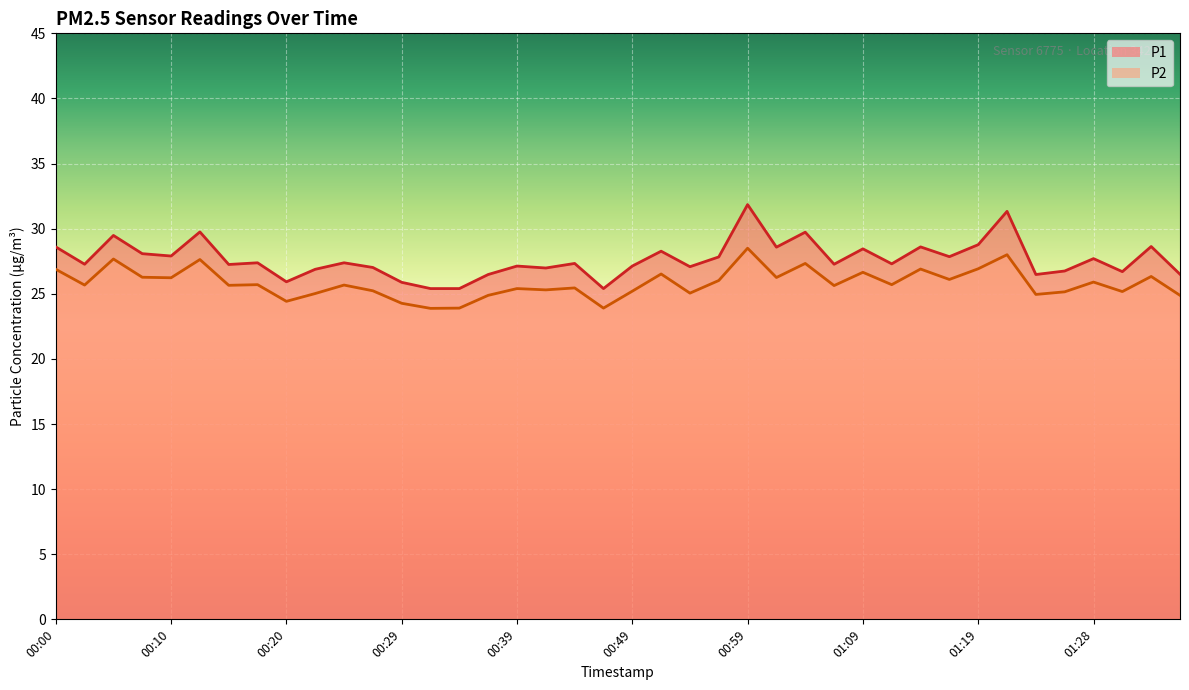

At which label is P1 closest to 28?

00:07